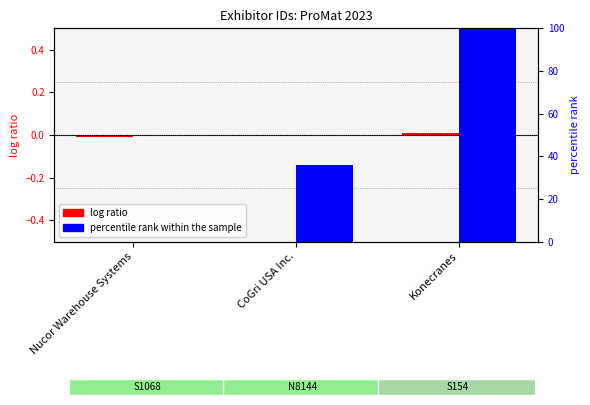

Reading left to right, what are all the values shown in this chart?

log ratio: -0.0	-0.0	0.0
percentile rank within the sample: 0.0	36.1	100.0